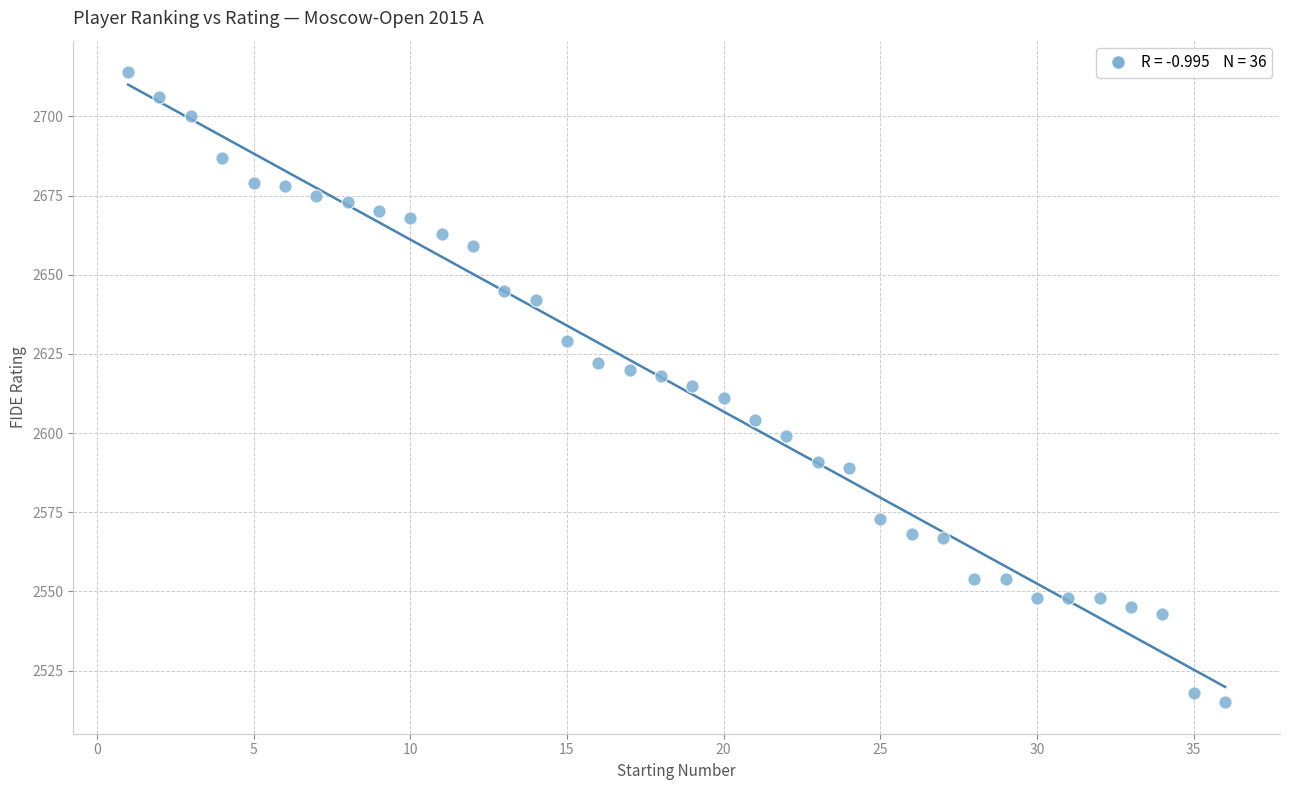

What is the range of Y values (max minus min)?

199